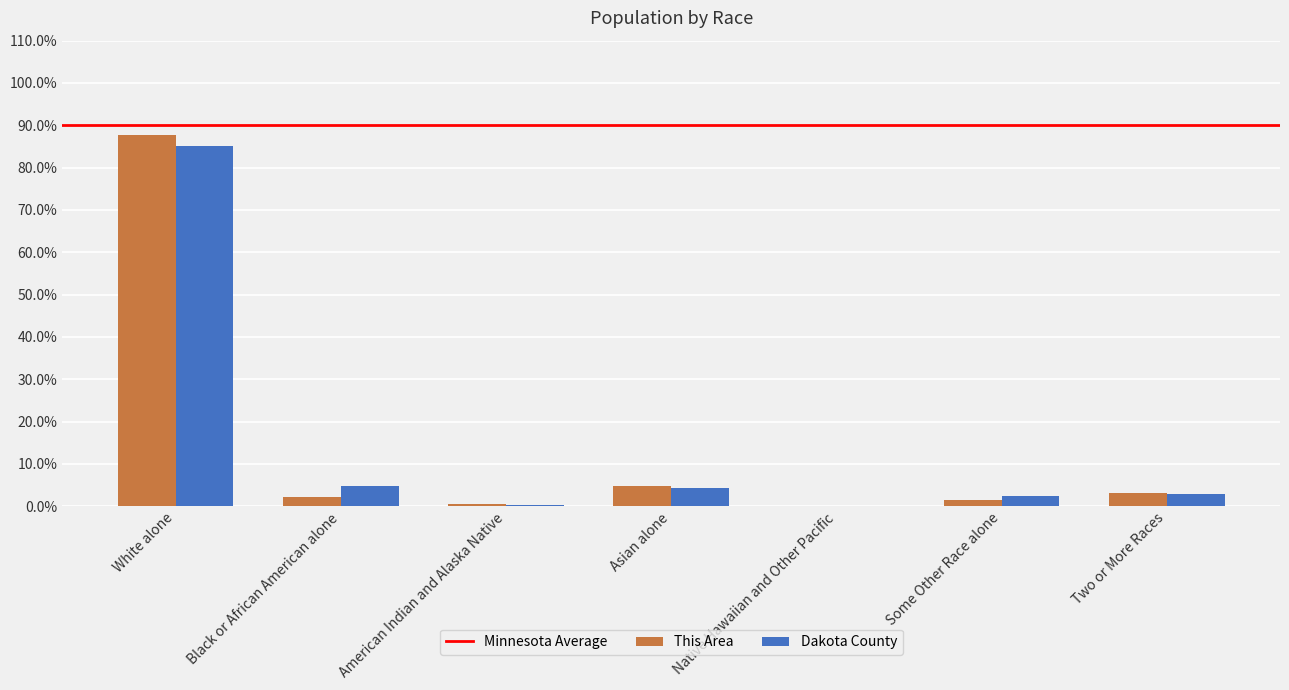

Between White alone and Black or African American alone, which series saw the biggest shift?

This Area